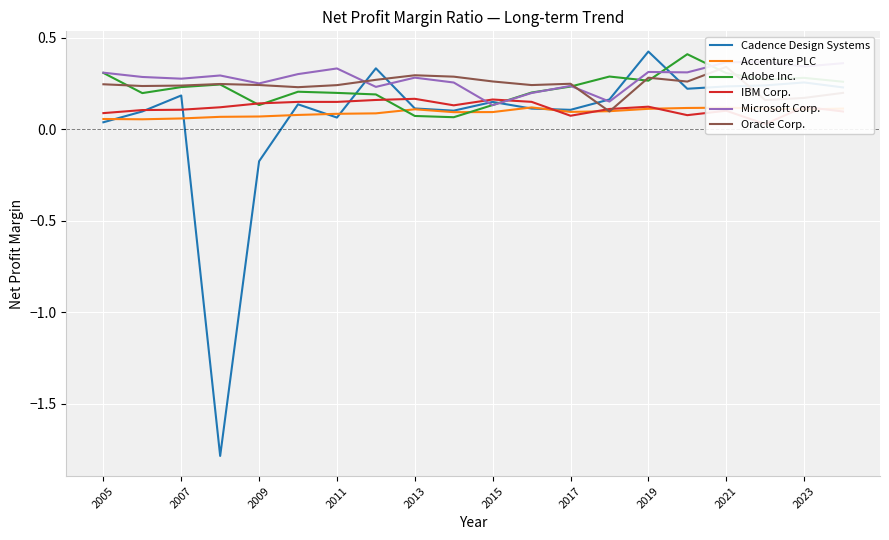

The Adobe Inc. series shows 0.4 at 11. True or false?

False